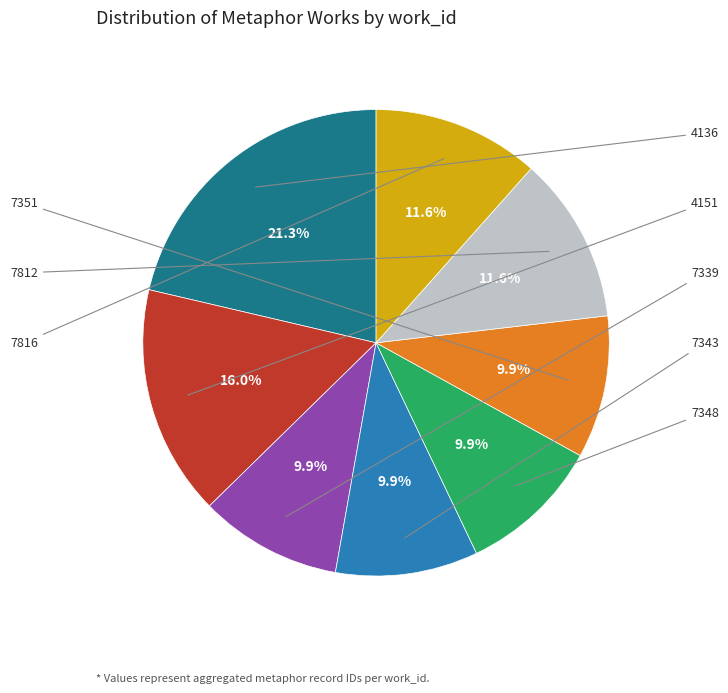

Combined, do 7348 and 7351 account for over 50%?

No